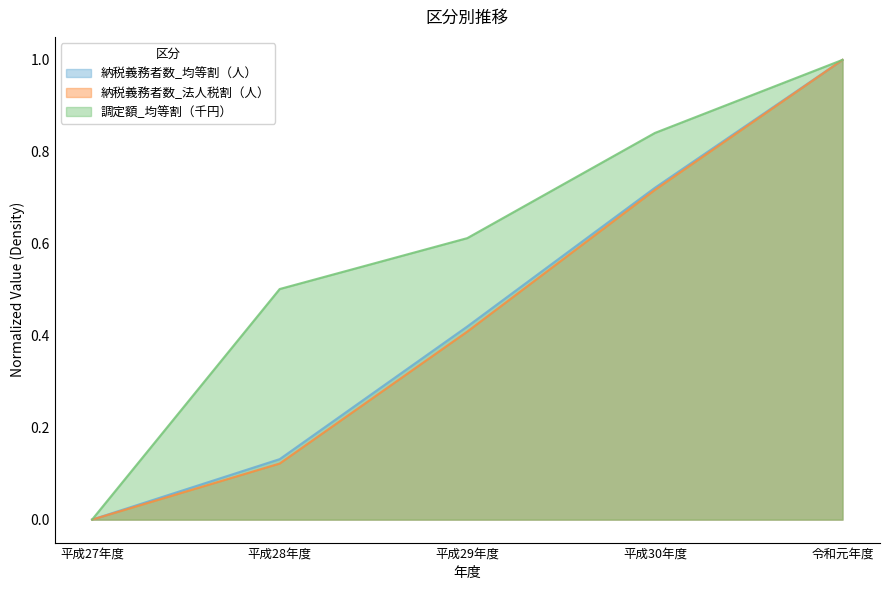

True or false: 調定額_均等割（千円） has more than 2 points higher than both neighbors.

False